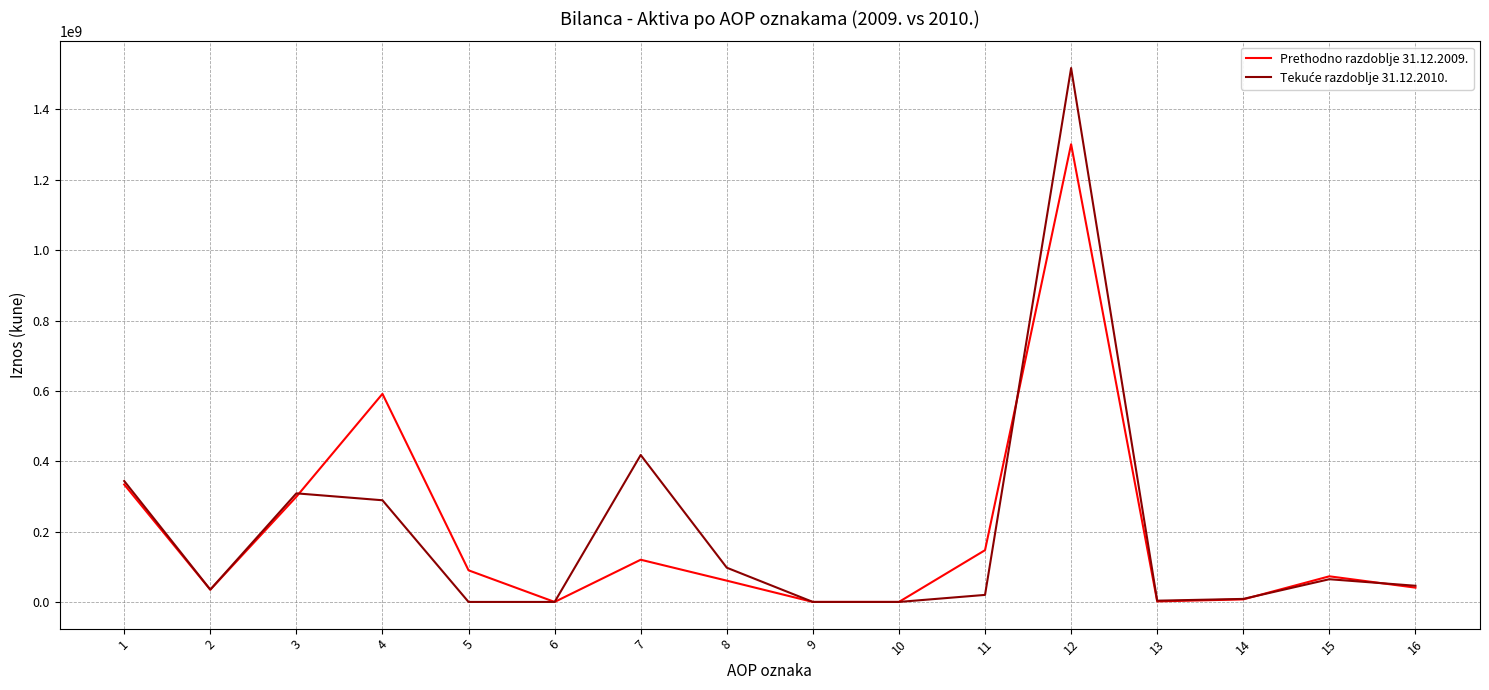

At which category is the sum across all series the highest?

12